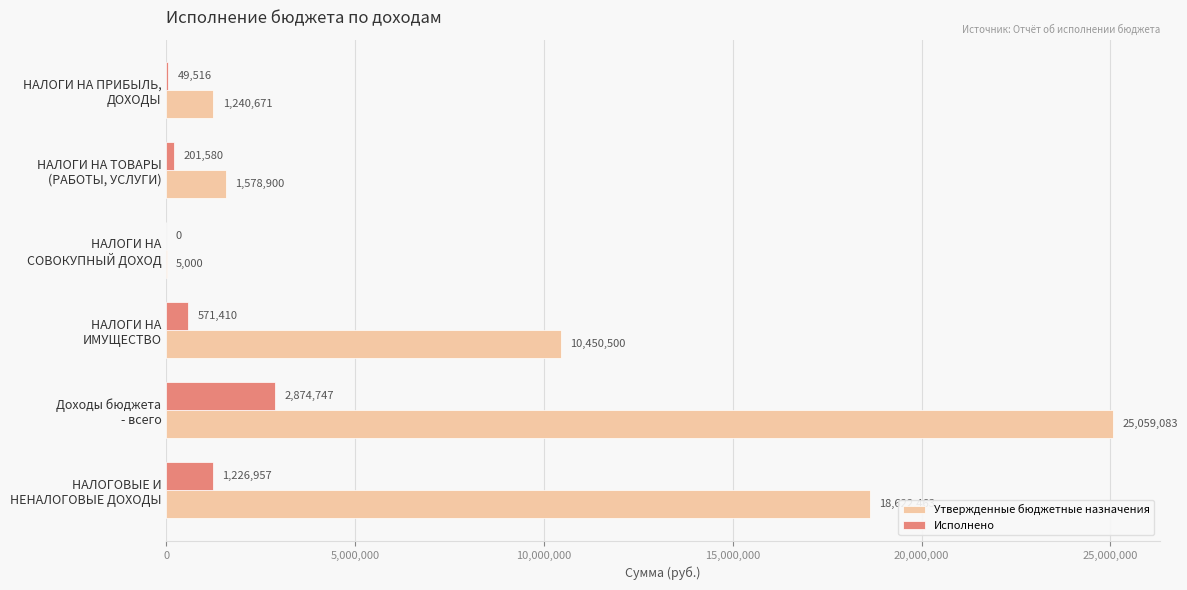

What is the maximum value shown in the chart?

25059083.0